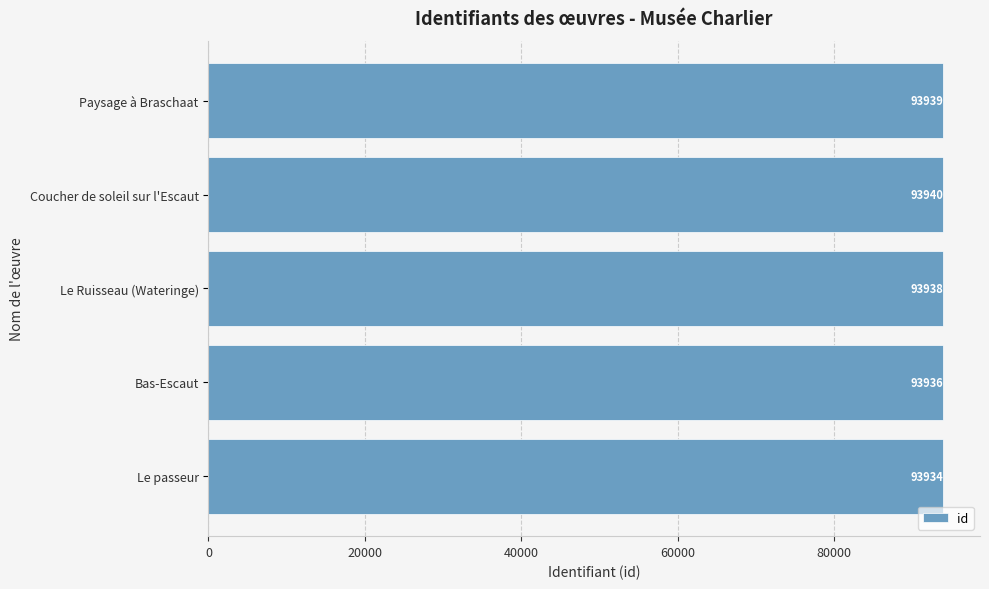

What is the average value?

93937